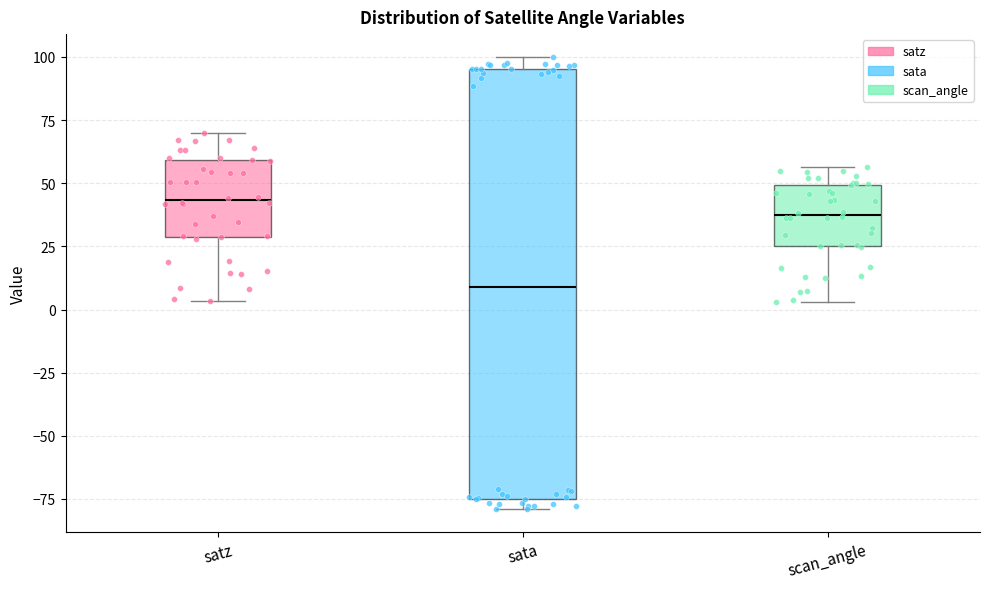

Where is the lower edge of the box for sata on the y-axis? The values are not printed on the chart, so give them approximately, as read against the axis.

-75